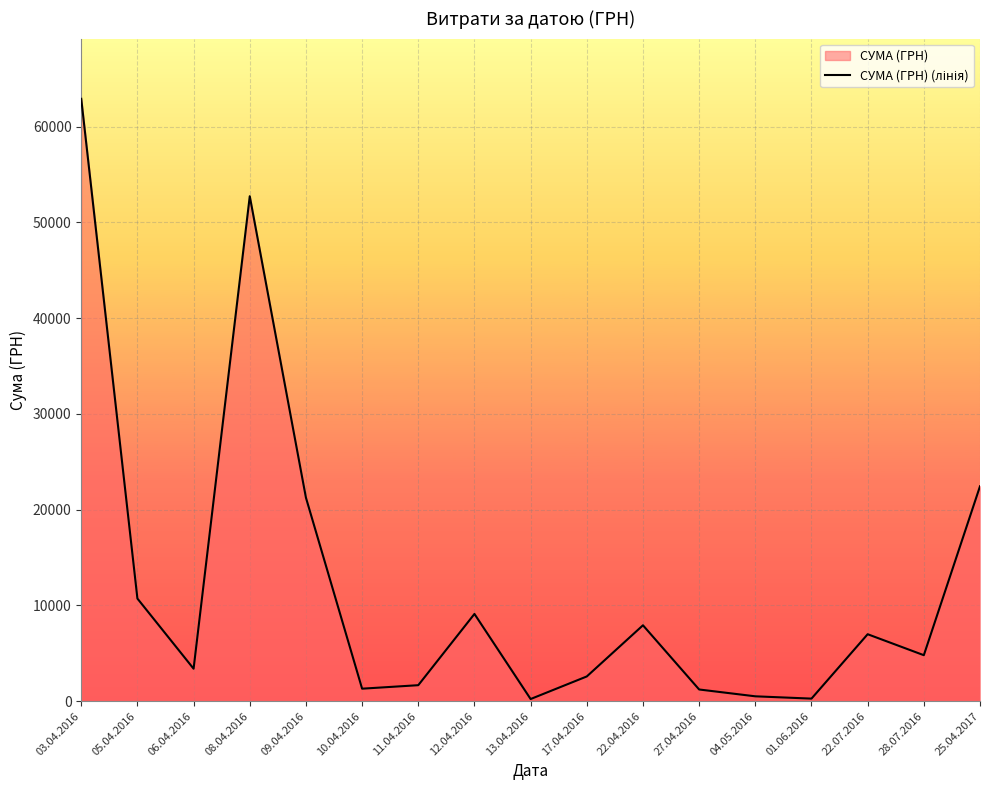

Rank the categories by value from highest to lowest.

03.04.2016, 08.04.2016, 25.04.2017, 09.04.2016, 05.04.2016, 12.04.2016, 22.04.2016, 22.07.2016, 28.07.2016, 06.04.2016, 17.04.2016, 11.04.2016, 10.04.2016, 27.04.2016, 04.05.2016, 01.06.2016, 13.04.2016